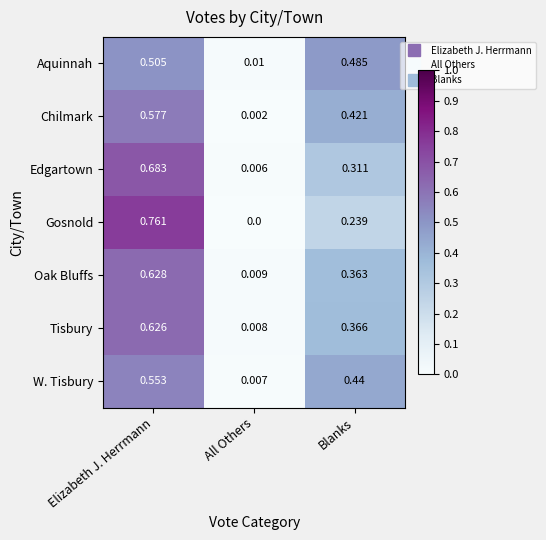

Which series changed the most between All Others and Blanks?

Aquinnah